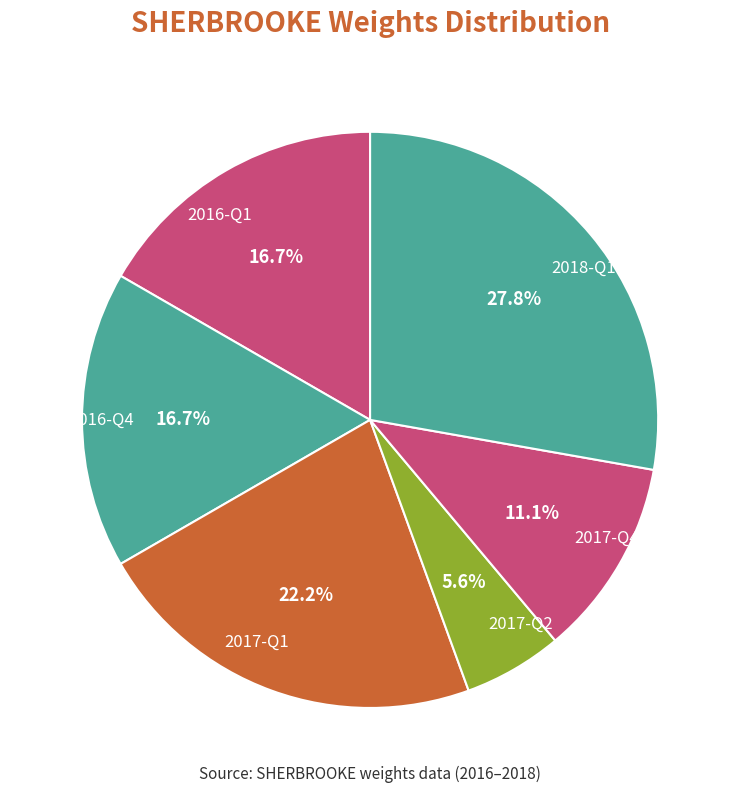

Combined, what portion of the pie is 2017-Q4 and 2016-Q1?

27.8%